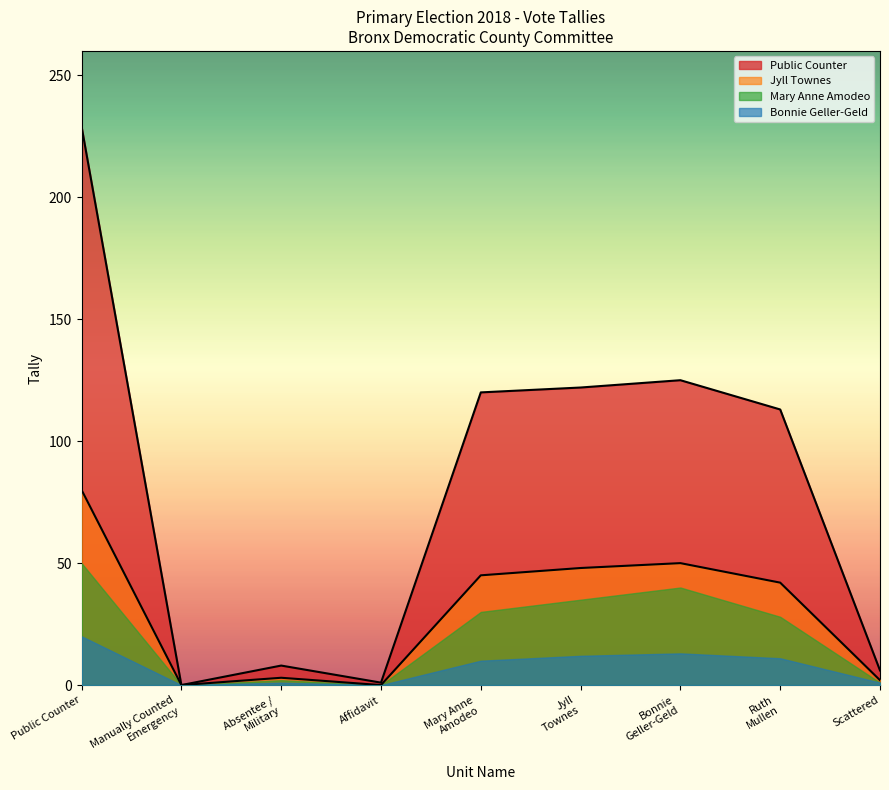

What is the spread (max minus min) of values at Affidavit?

1